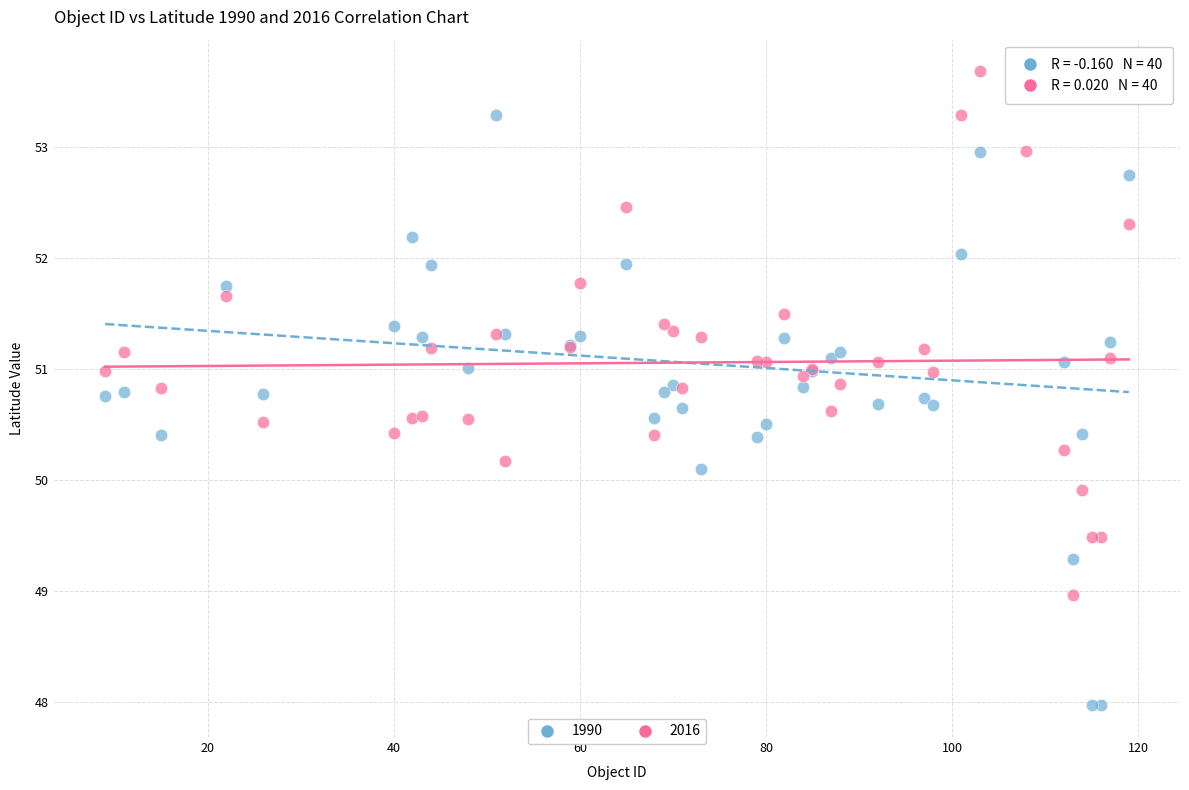

What is the X range (max minus min) for the scatter plot?

110.0